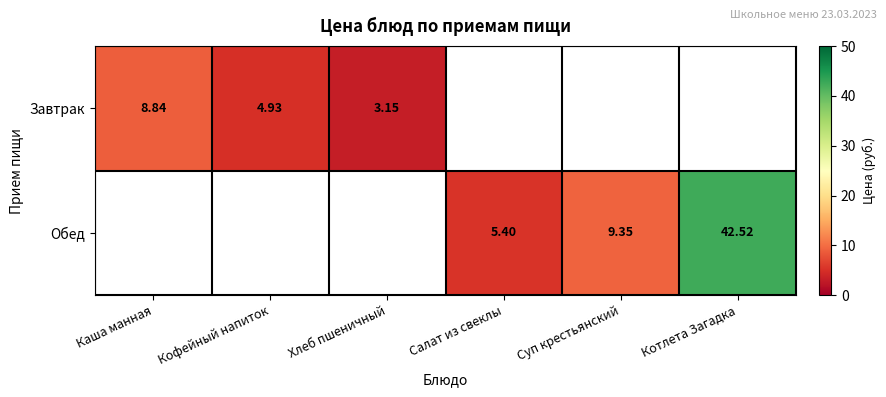

Which category has the highest value in the Обед series?

Котлета Загадка